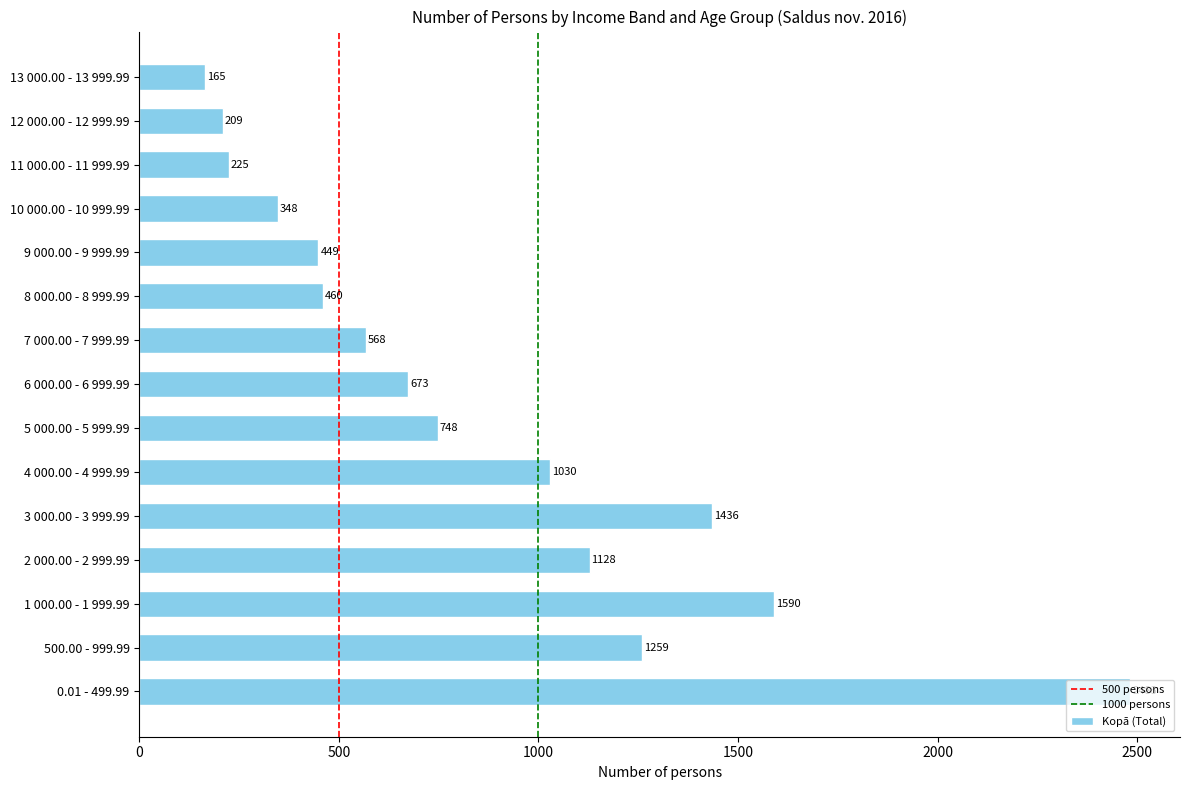

What is the maximum value shown in the chart?

2483